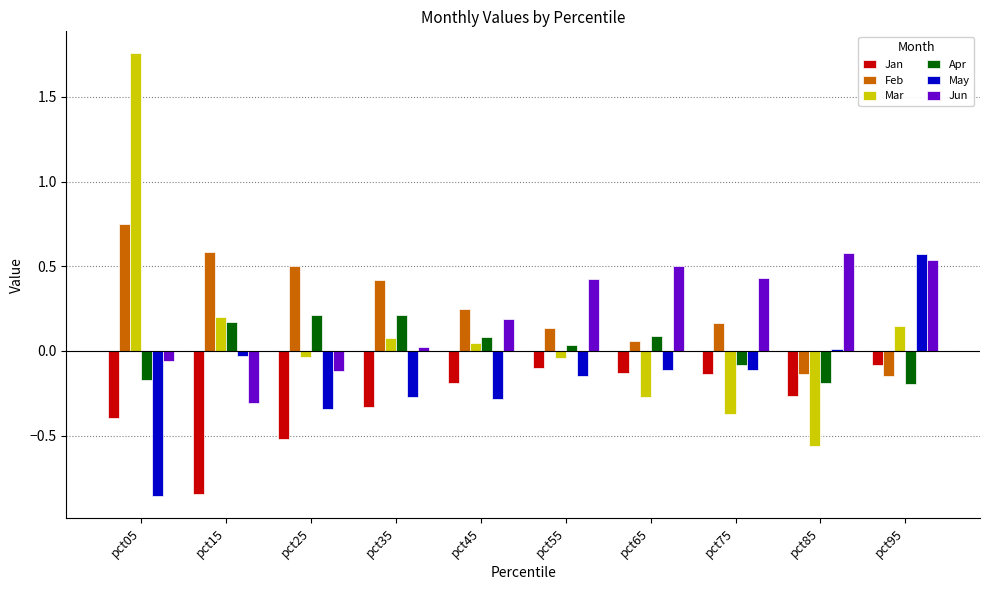

How many categories are shown in the chart?

10